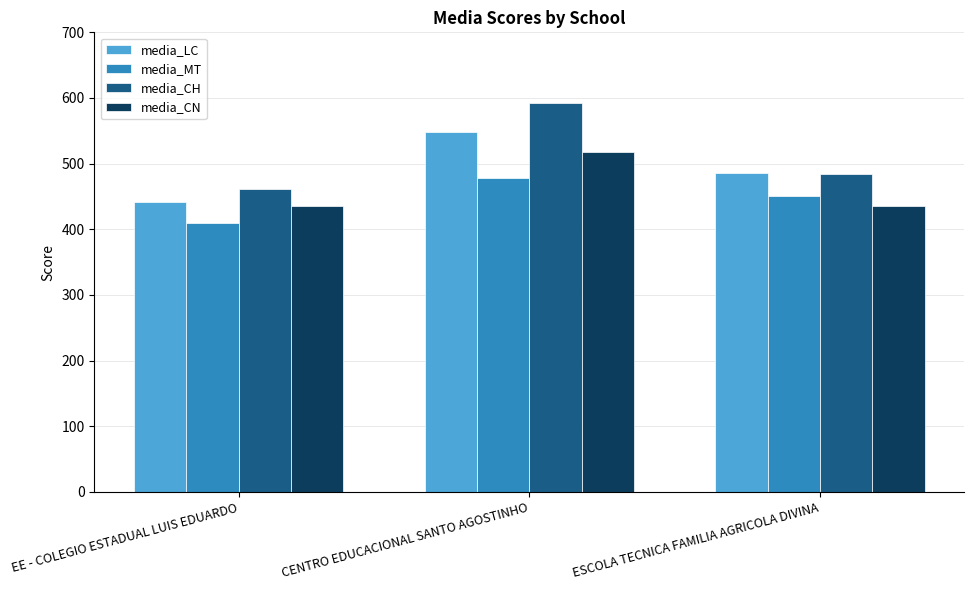

At which label does media_CH first exceed 484?

CENTRO EDUCACIONAL SANTO AGOSTINHO